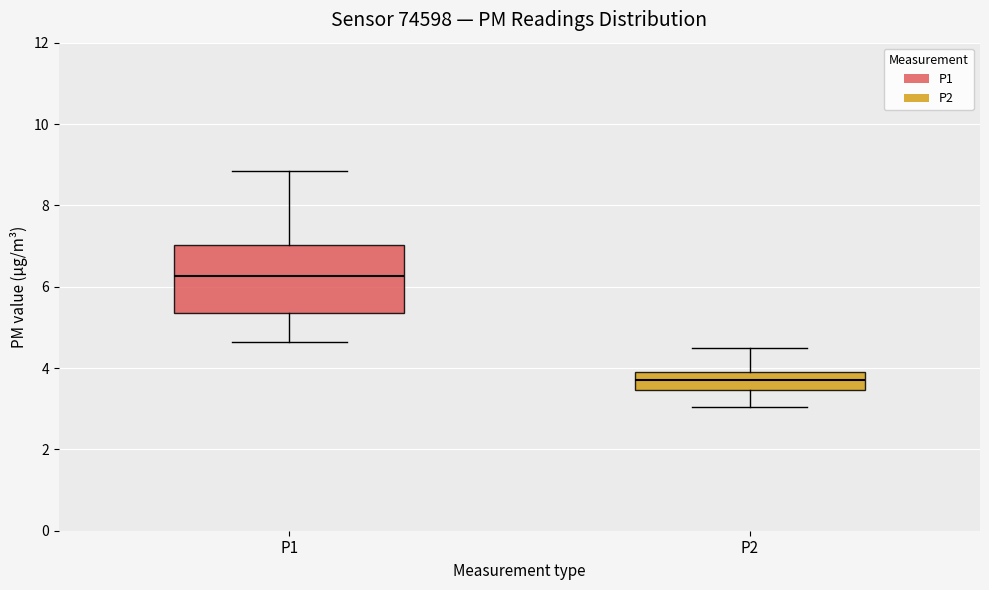

Which box has the highest median line?

P1